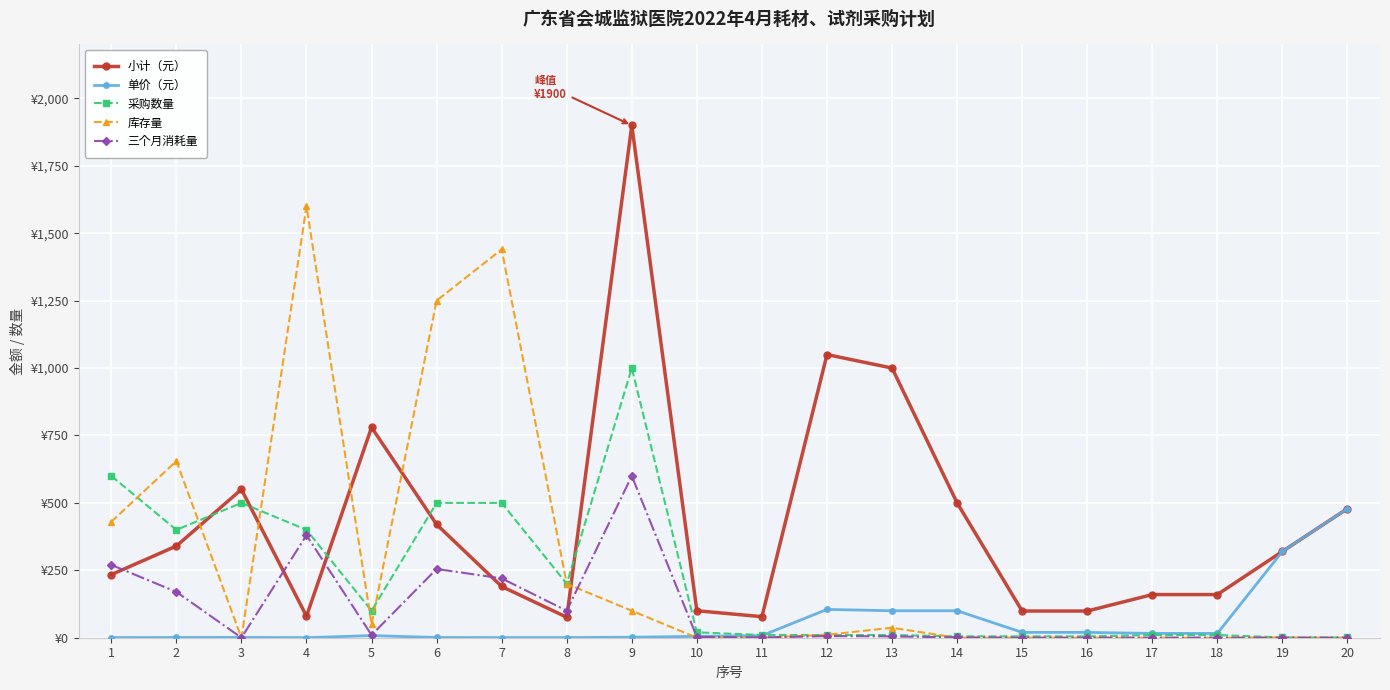

Where is 采购数量 nearest to the value 500?

3